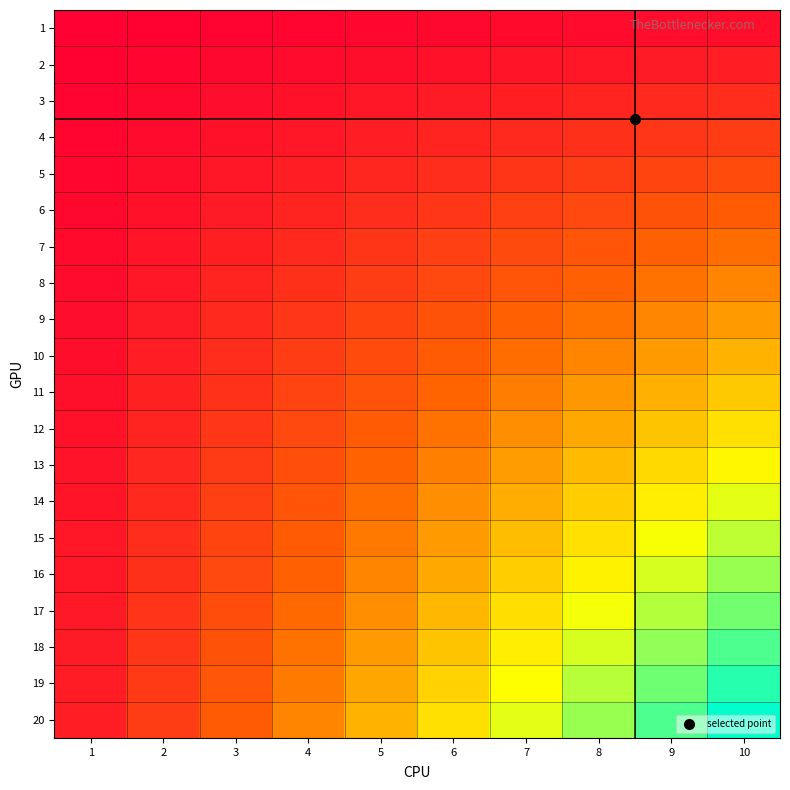

What is the maximum value shown in the chart?

1.0